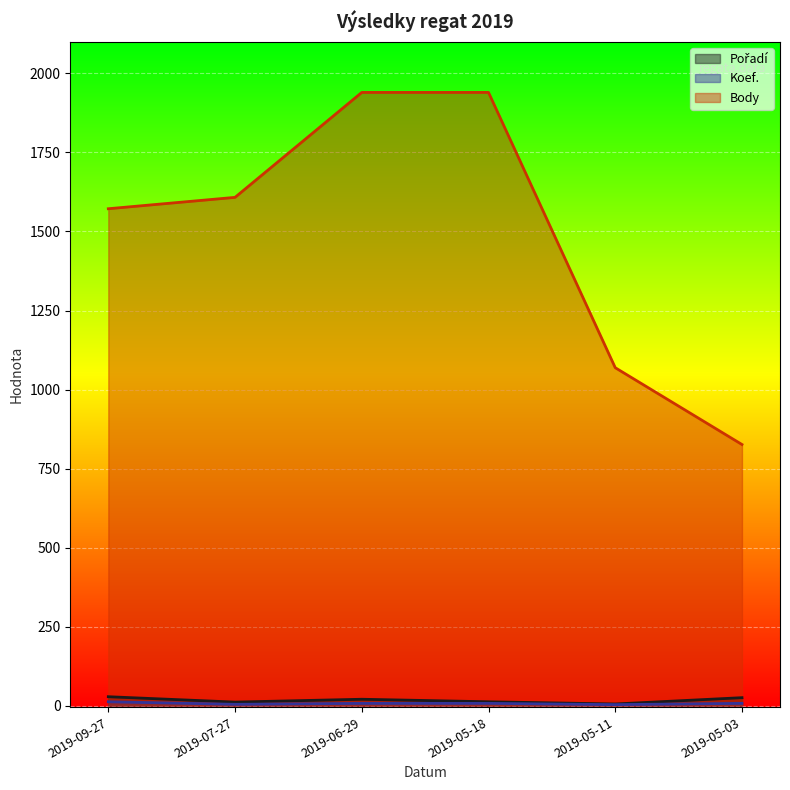

What is the value of the Koef. point at the 6th from the left?

7